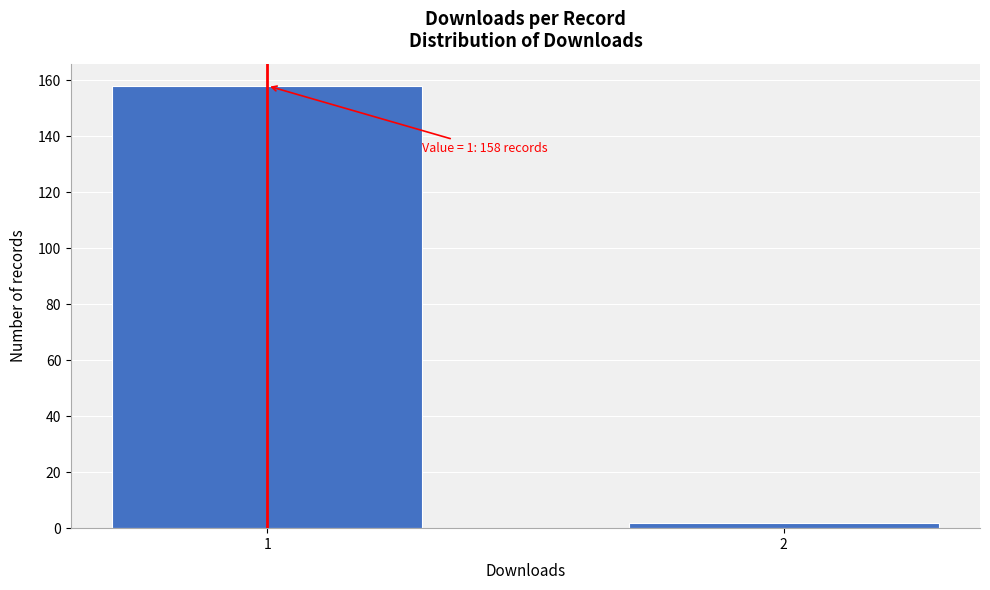

Reading left to right, extract all data points from this chart.

158	2